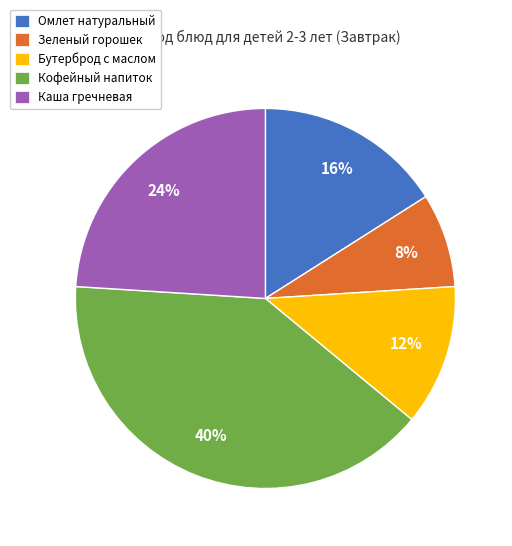

To the nearest percent, what is the difference between the Бутерброд с маслом and Омлет натуральный slice percentages?

4%